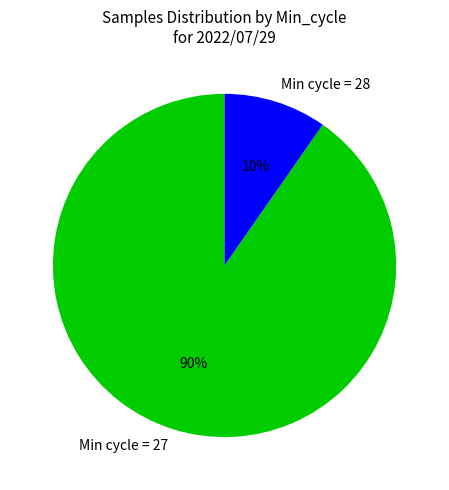

To the nearest percent, what portion does Min cycle = 27 represent?

90%